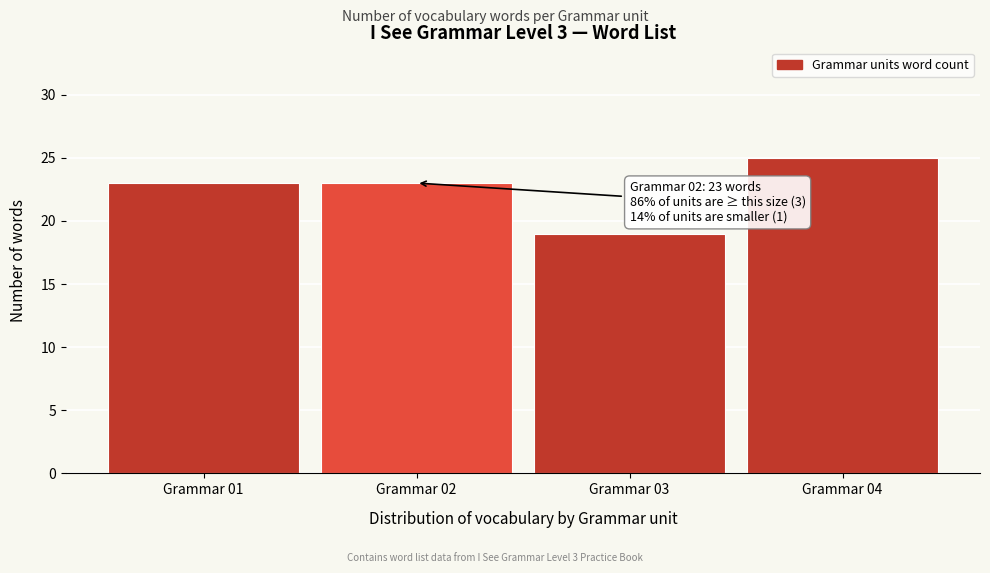

Reading left to right, extract all data points from this chart.

Grammar 01=23	Grammar 02=23	Grammar 03=19	Grammar 04=25